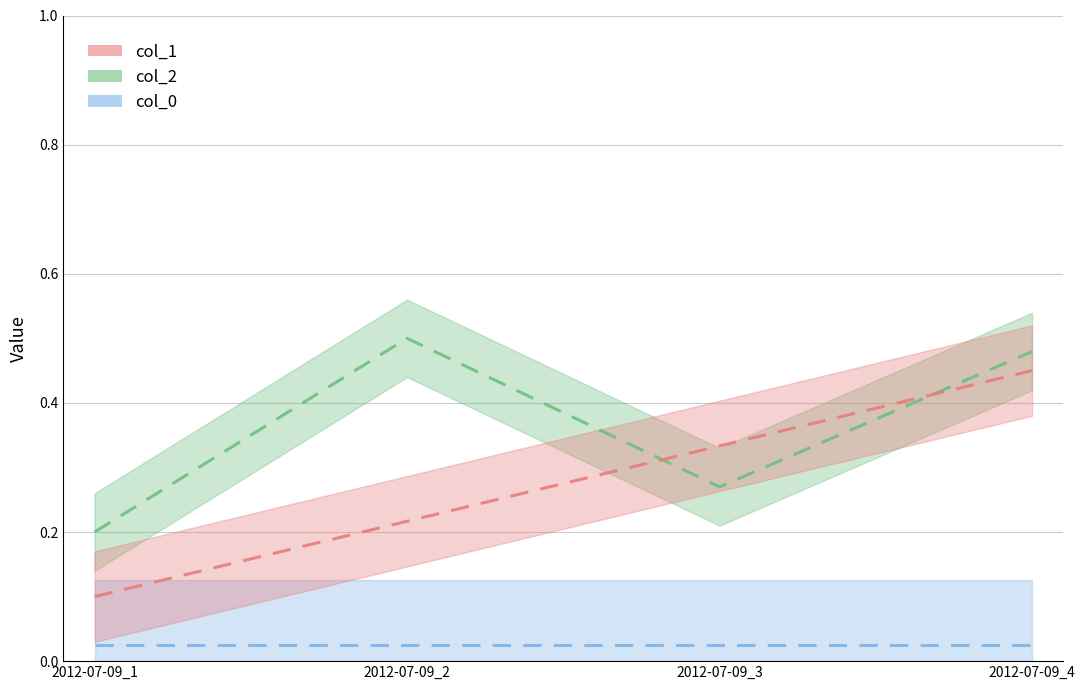

What is the total value across all series at 2012-07-09_4?

0.9